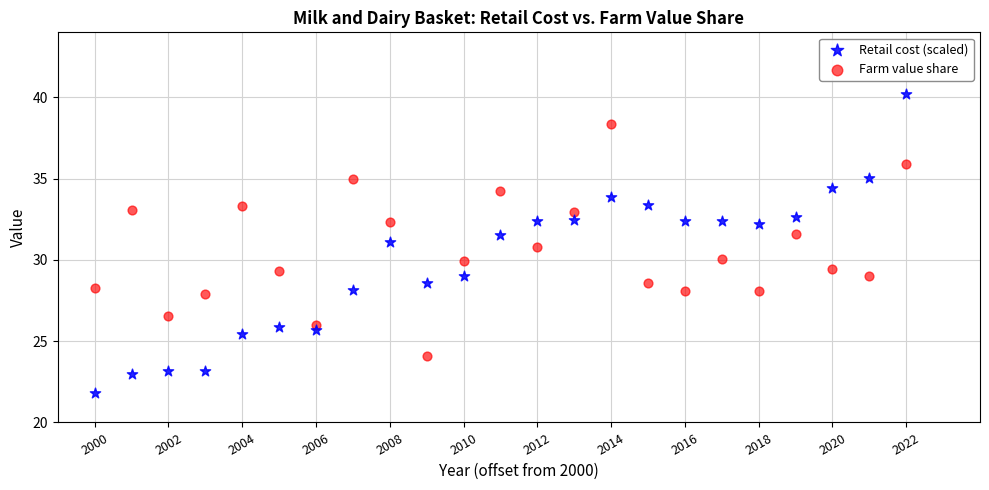

What are all the series names shown in the legend?

Retail cost (scaled), Farm value share